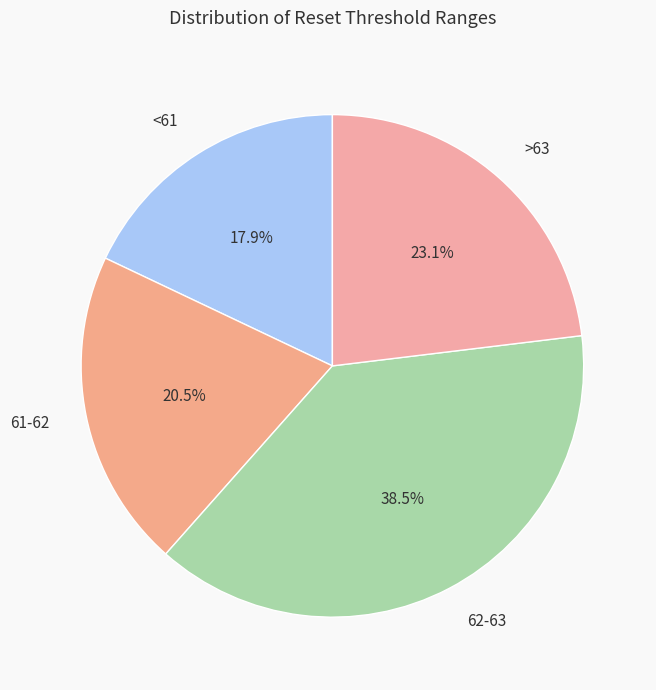

Rank the categories by value from lowest to highest.

<61, 61-62, >63, 62-63